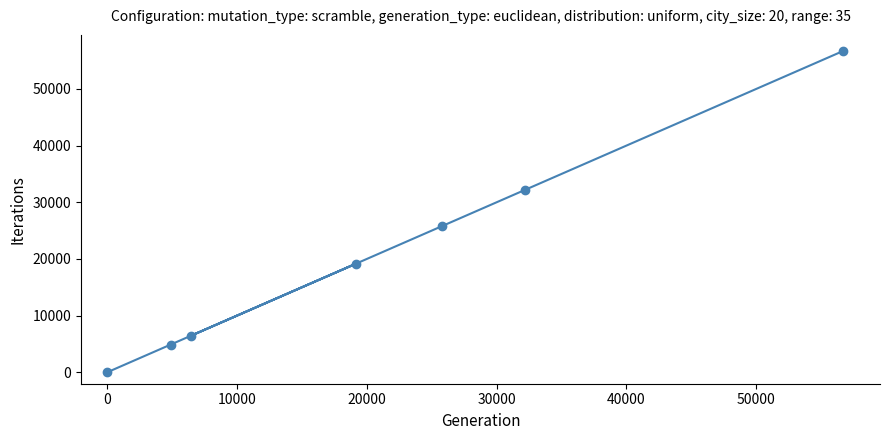

What is the difference between the maximum and minimum values?

56695